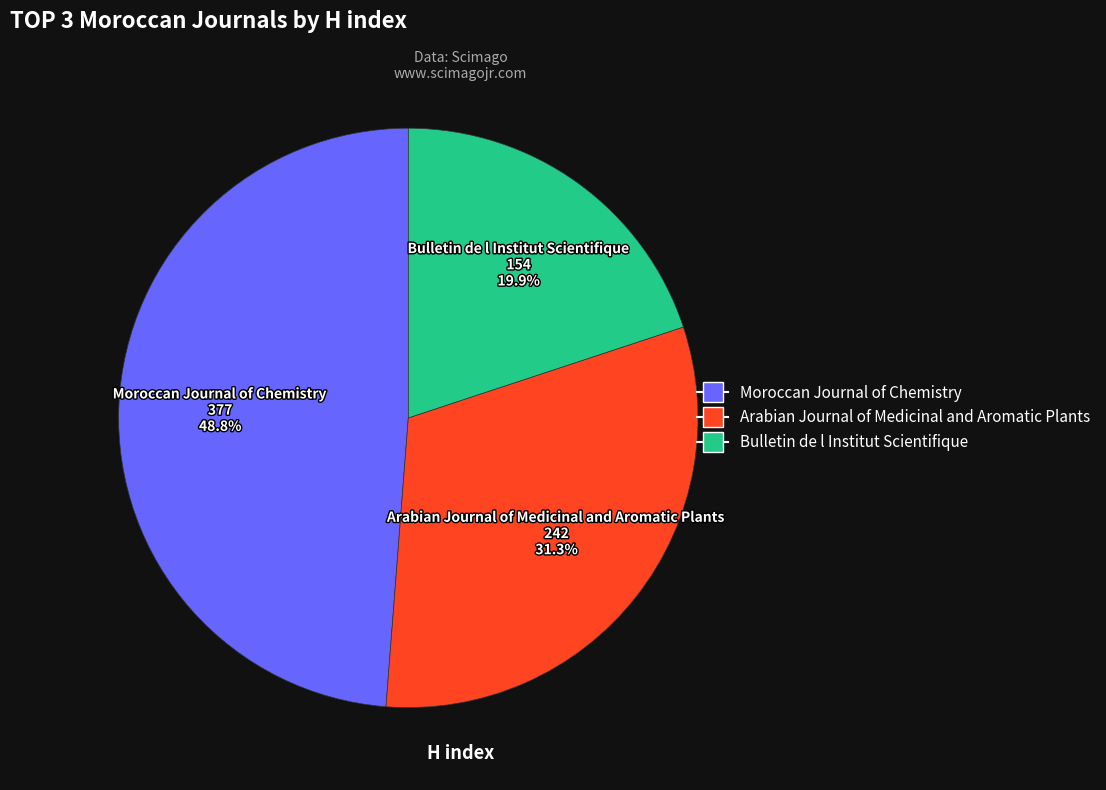

Which category has the smallest portion of the pie?

Bulletin de l Institut Scientifique